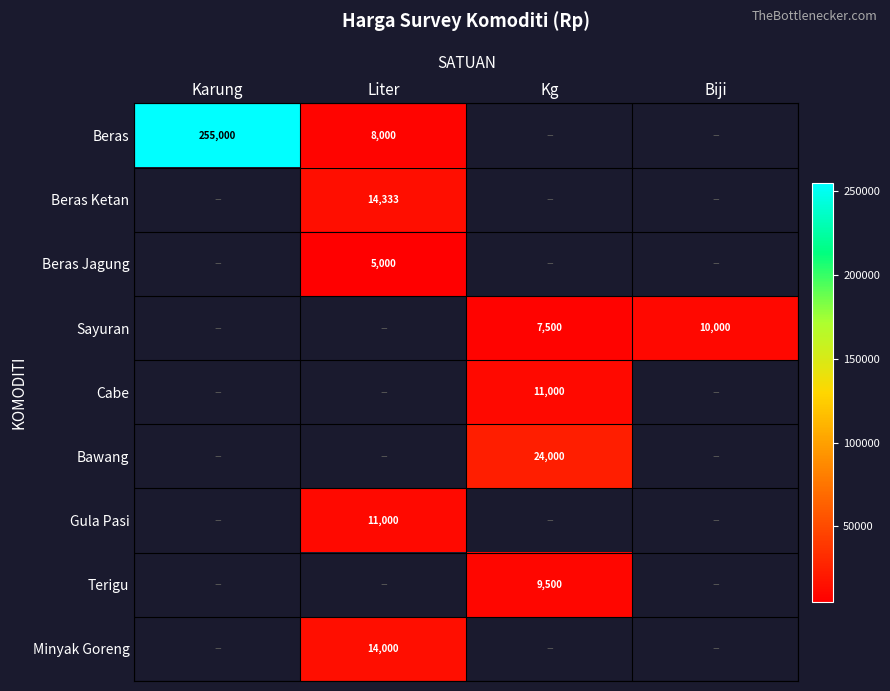

Is it true that Bawang equals 12138 at Kg?

False